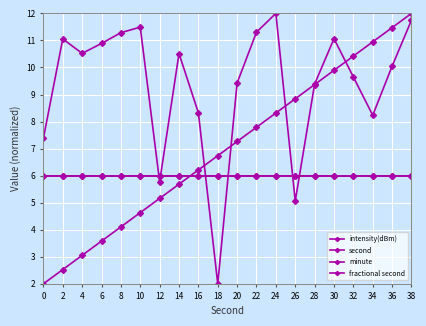

Which has a higher value, 36 or 26?

36